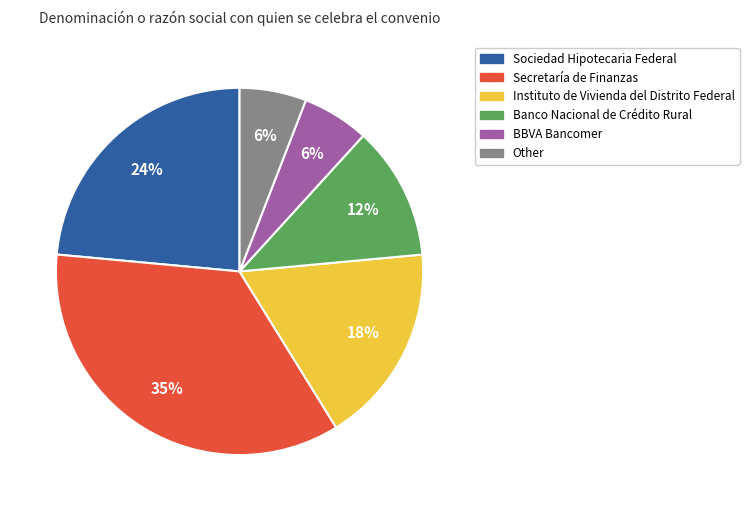

To the nearest percent, what is the difference between the largest and smallest slice percentages?

29%